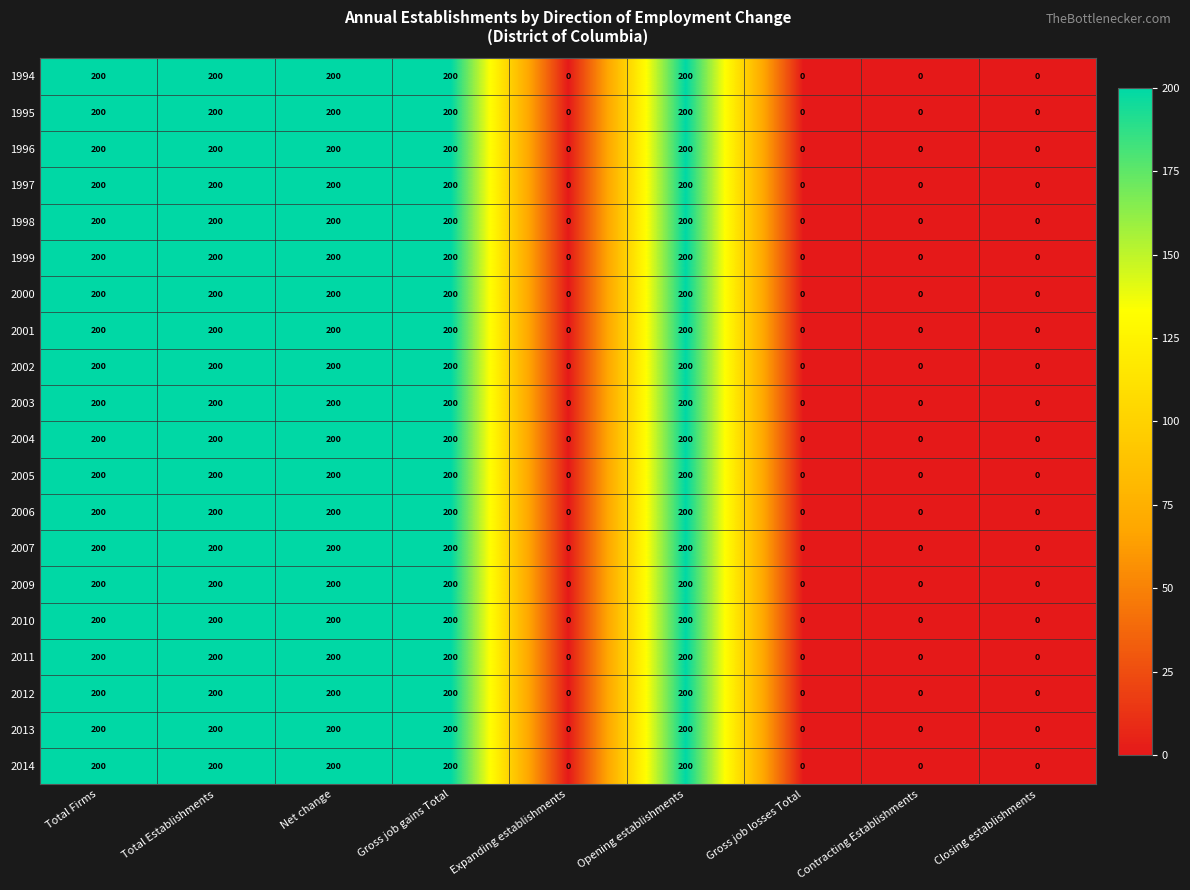

What is the highest value of the 2010 series?

200